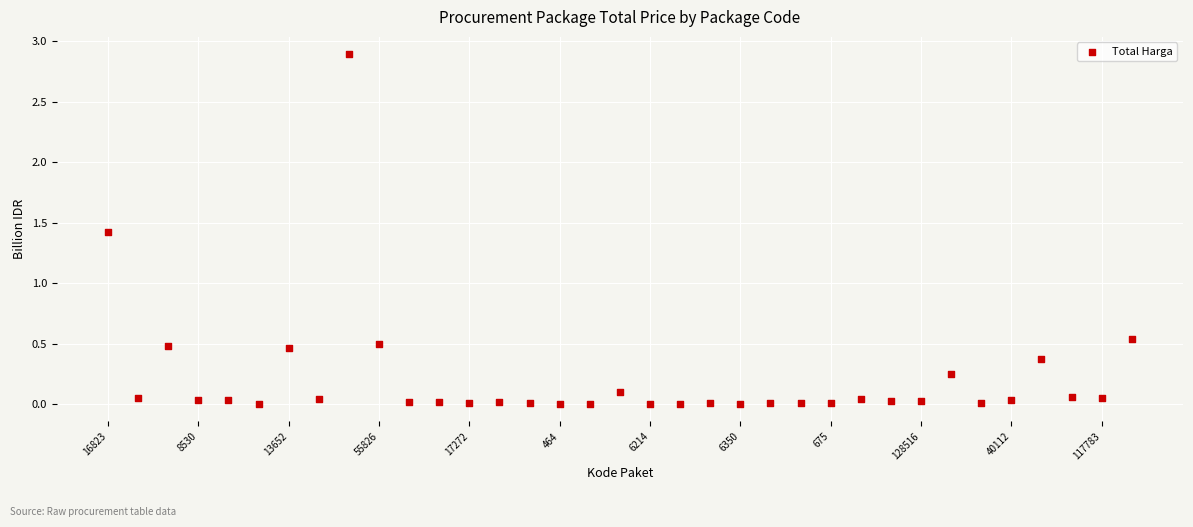

What is the range of Y values (max minus min)?

2.9